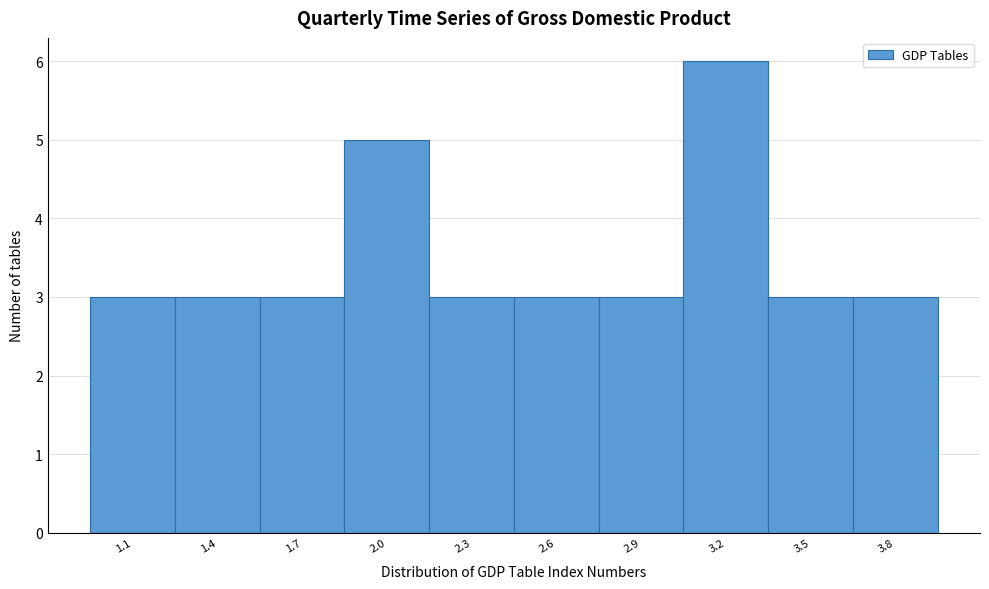

Reading left to right, list all the values displayed in this chart.

1.1=3	1.4=3	1.7=3	2.0=5	2.3=3	2.6=3	2.9=3	3.2=6	3.5=3	3.8=3